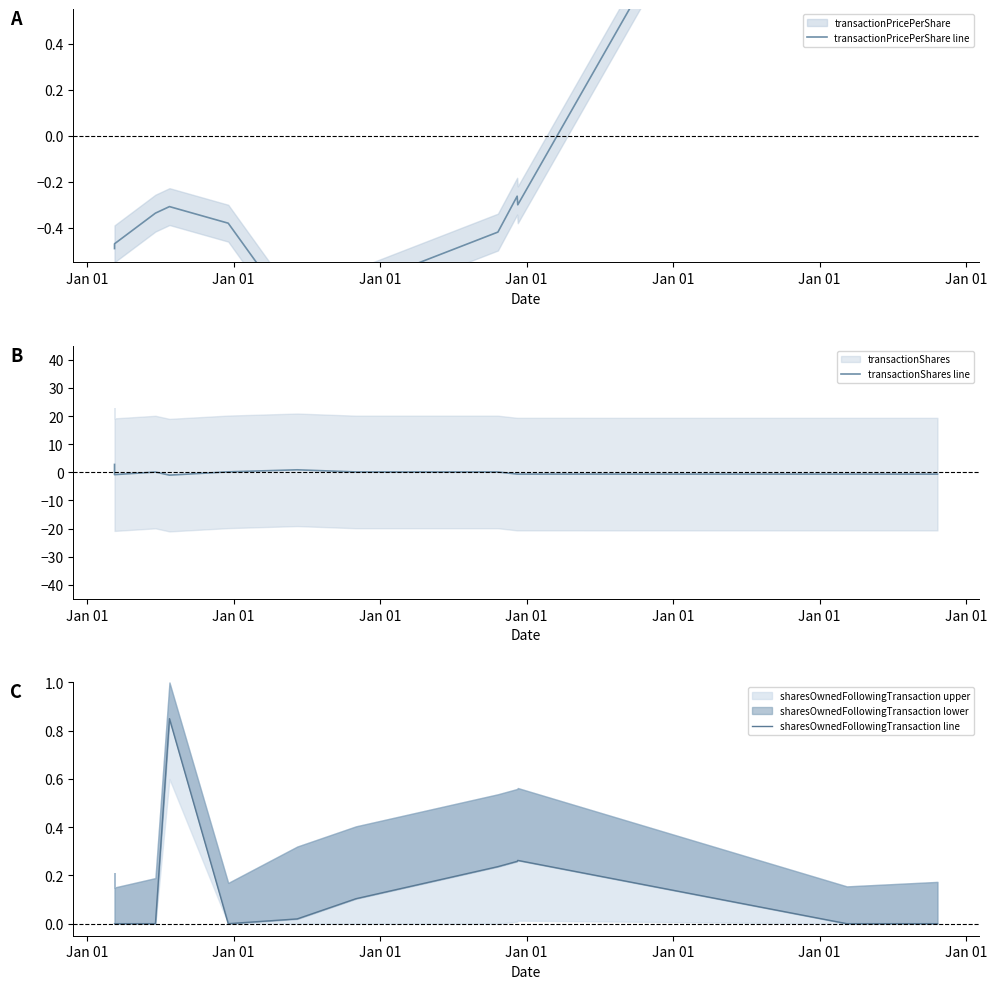

How many lines are shown in the chart?

3